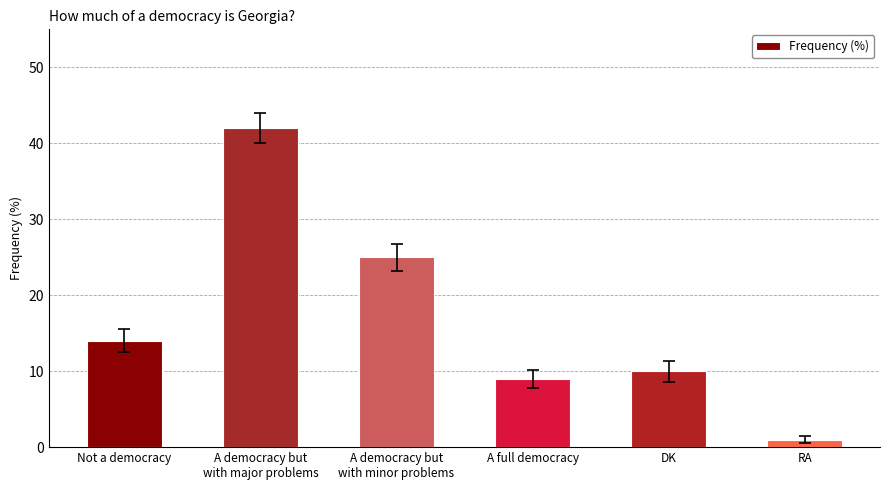

What is the label of the 6th bar from the left?

RA